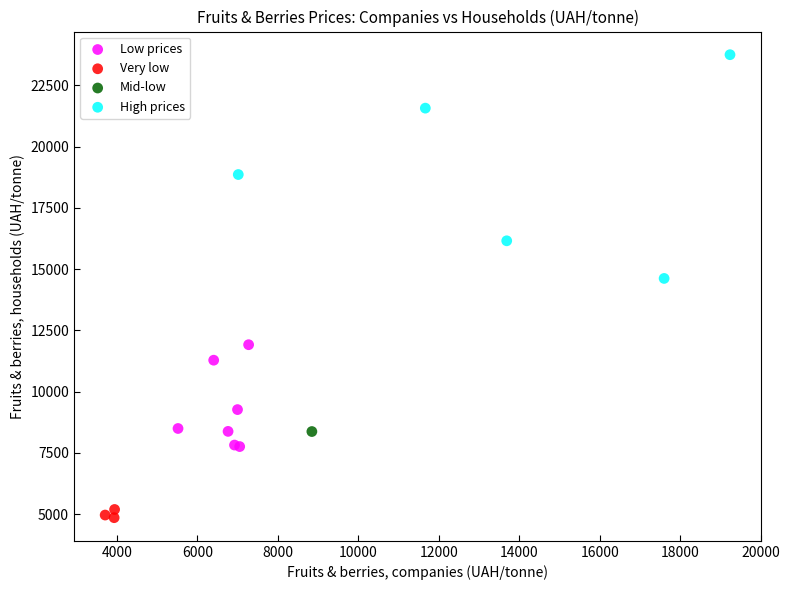

What are all the series names shown in the legend?

Low prices, Very low, Mid-low, High prices